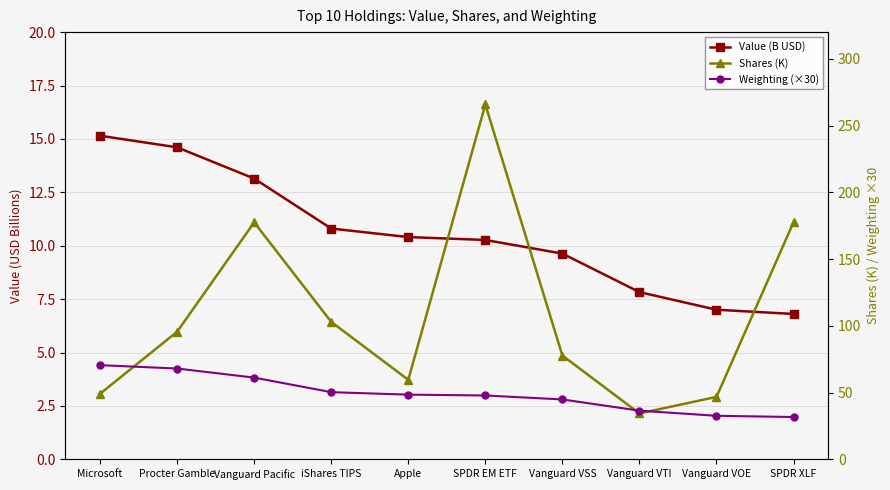

Which has a higher value, Vanguard VTI or Vanguard VOE?

Vanguard VTI